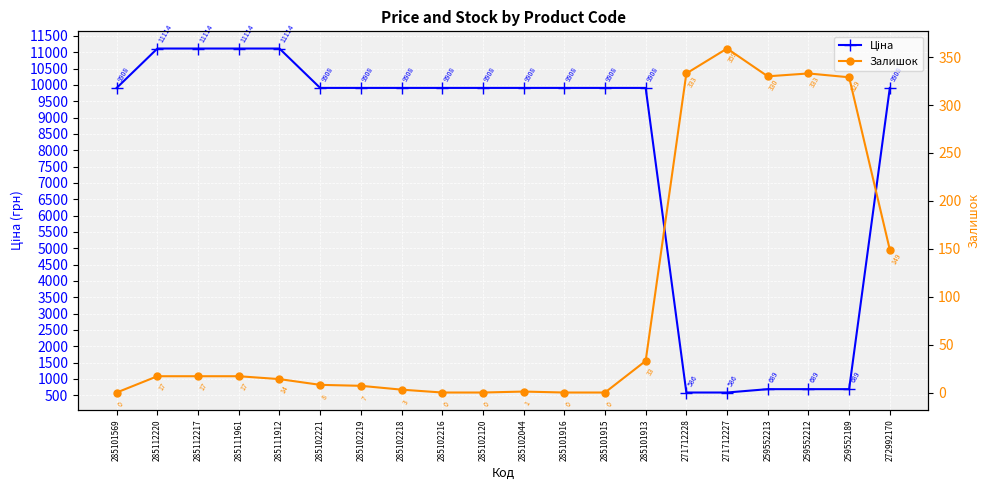

List the series in order of their peak value, lowest first.

Залишок, Ціна